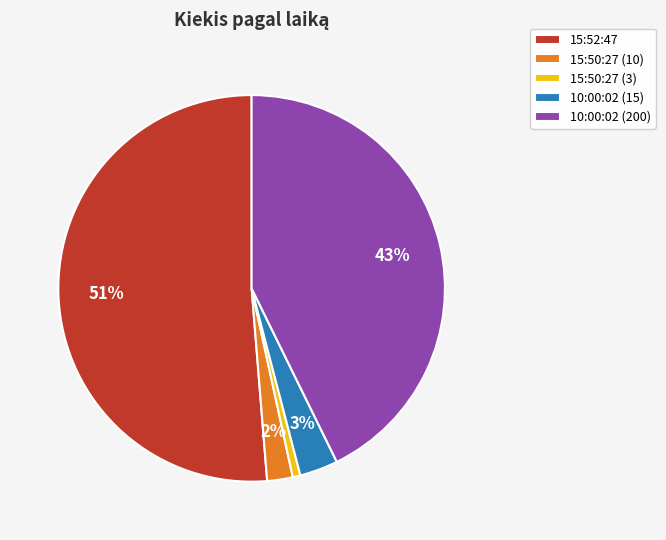

To the nearest percent, what portion does 15:52:47 represent?

51%